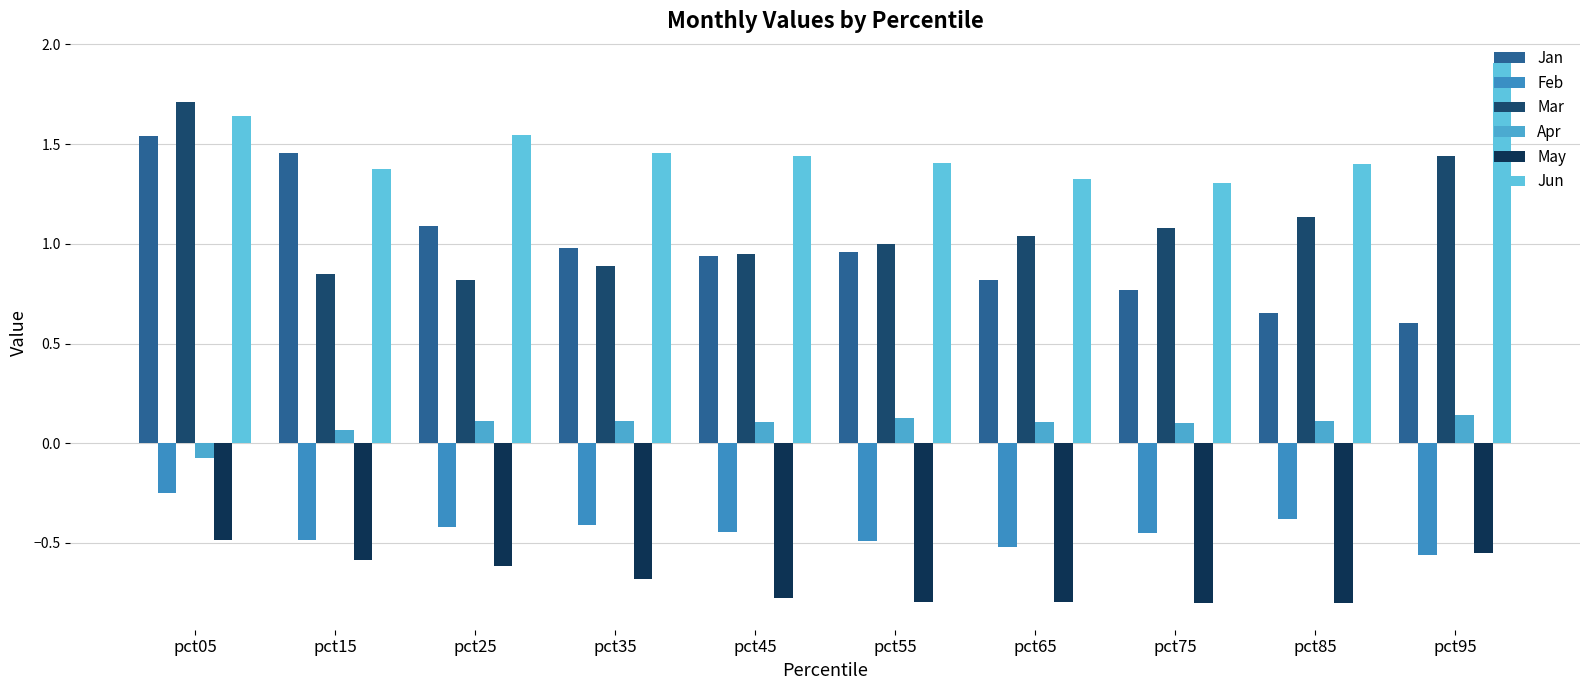

True or false: Feb has a value of -0.1 at pct05.

False